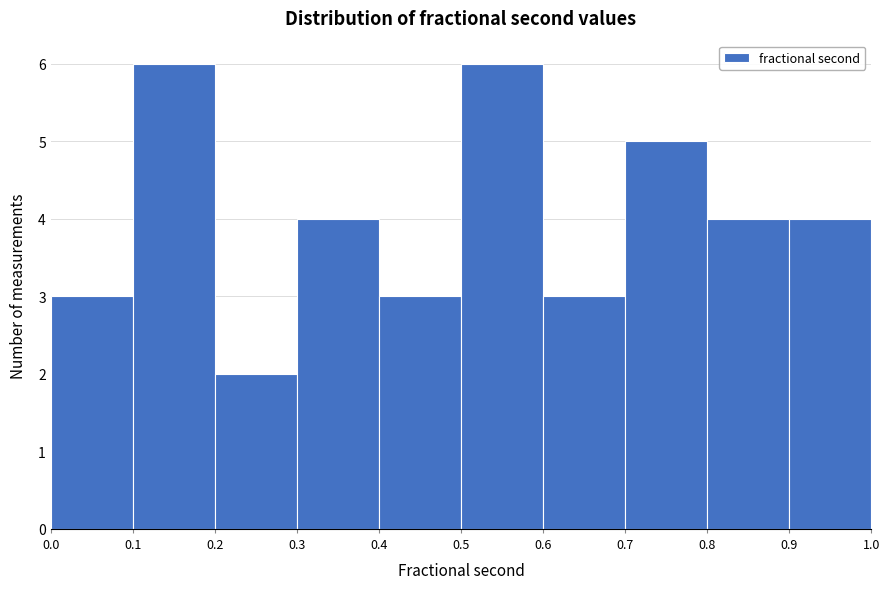

Reading left to right, transcribe this chart: for each bar, give the range it covers on the x-axis and its height. The values are not printed on the chart, so give them approximately, as read against the axis.

0.0 to 0.1: 3
0.1 to 0.2: 6
0.2 to 0.3: 2
0.3 to 0.4: 4
0.4 to 0.5: 3
0.5 to 0.6: 6
0.6 to 0.7: 3
0.7 to 0.8: 5
0.8 to 0.9: 4
0.9 to 1.0: 4